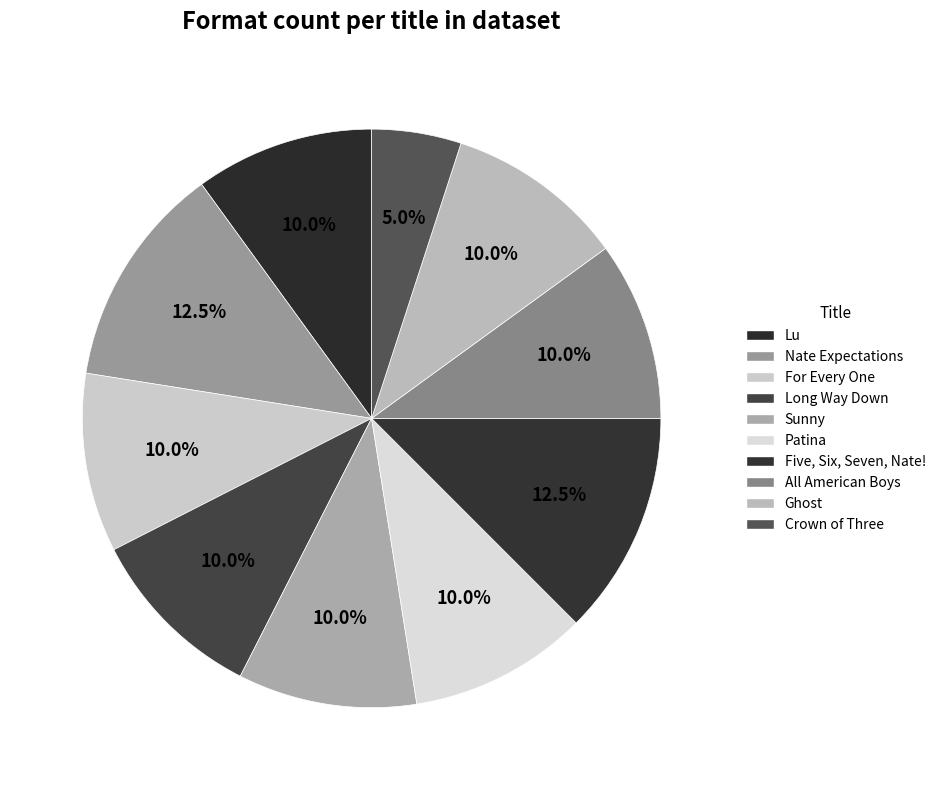

How many segments does this pie chart have?

10